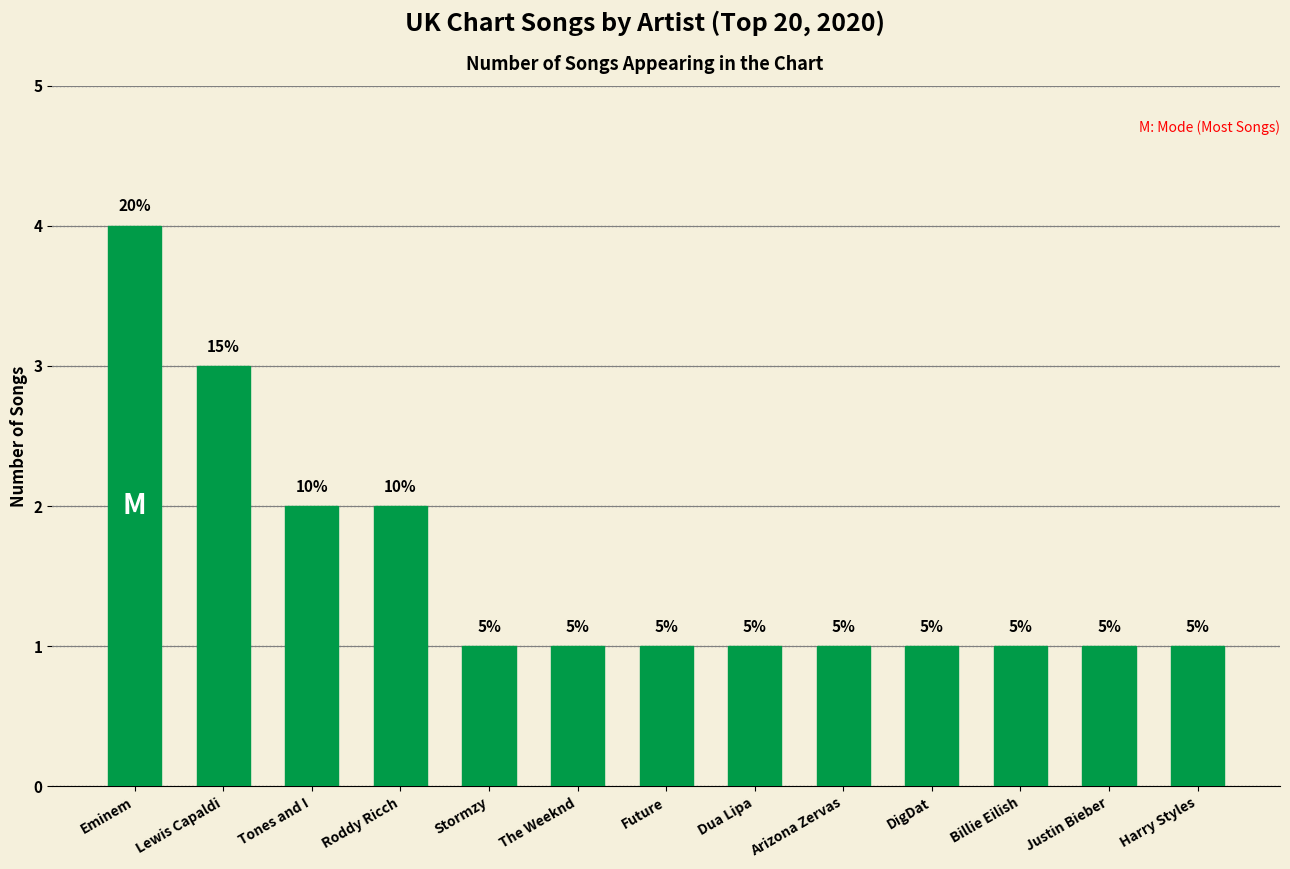

What is the average value?

2